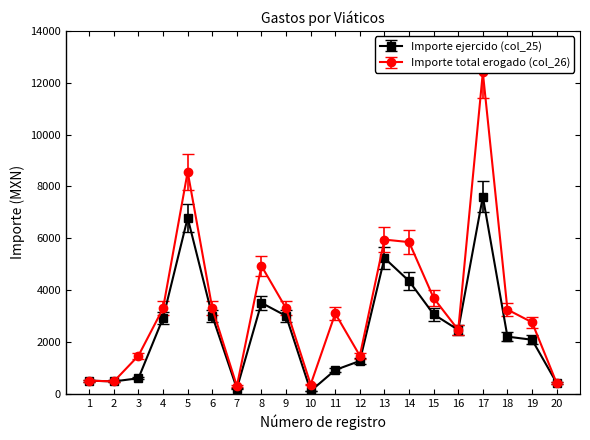

True or false: Importe ejercido (col_25) and Importe total erogado (col_26) intersect in this chart.

False